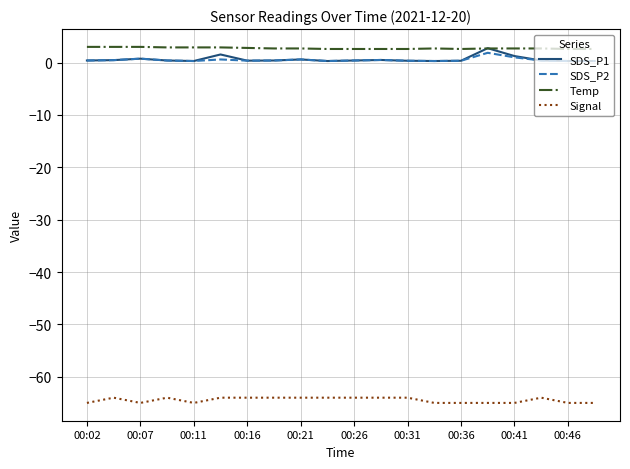

How many times do SDS_P1 and Temp cross each other?

2